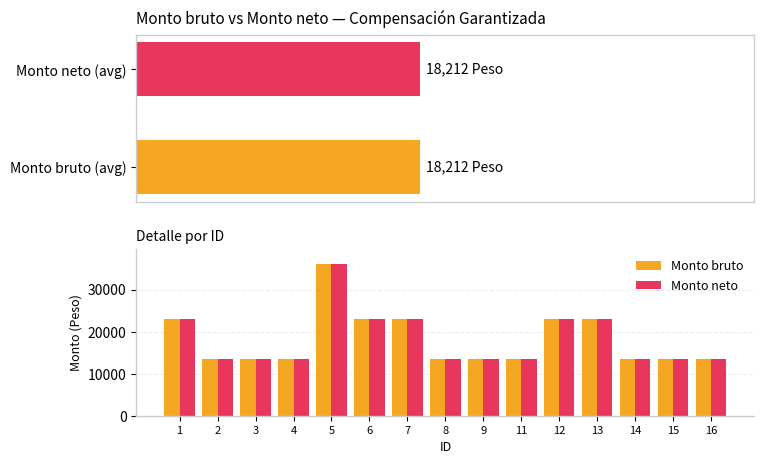

Which series has the largest range (max minus min)?

Monto bruto